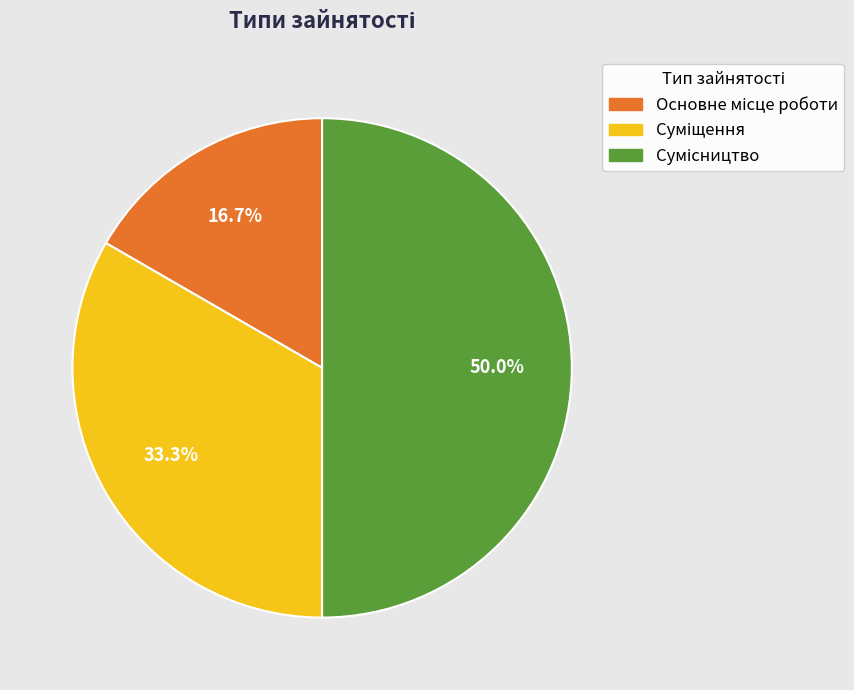

To the nearest percent, what is the difference between the Основне місце роботи and Сумісництво slice percentages?

33%